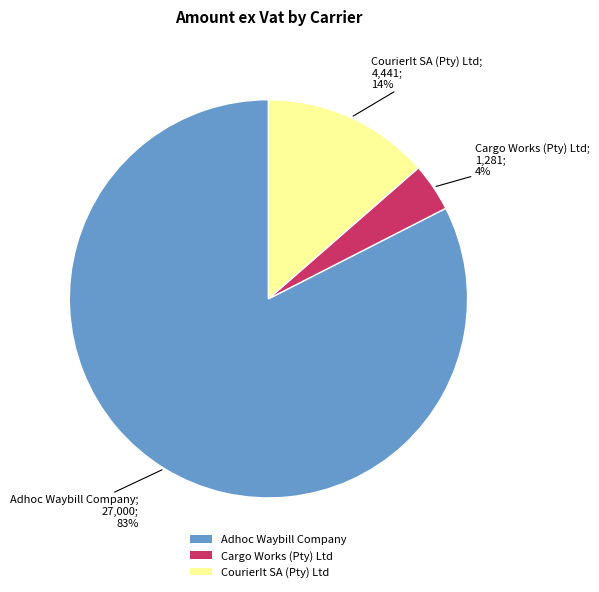

Which category has the smallest portion of the pie?

Cargo Works (Pty) Ltd